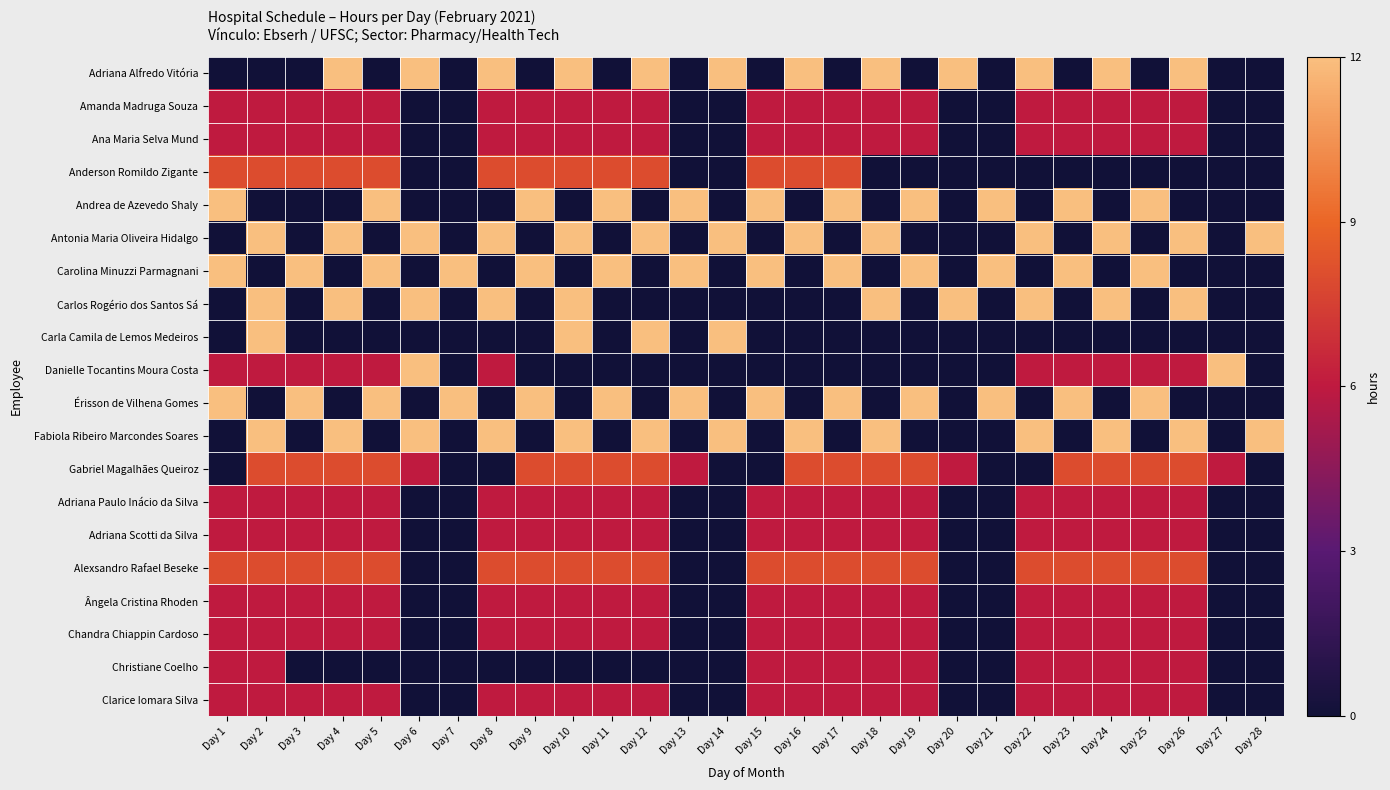

At how many categories does at least one series exceed 10?

28